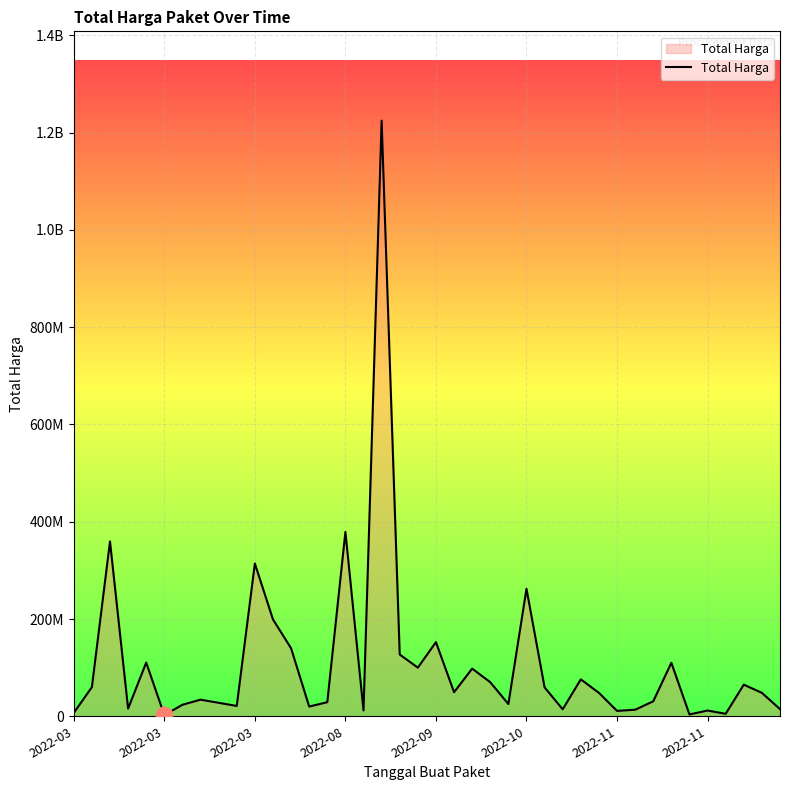

Is this an area chart (filled region under the line)?

Yes